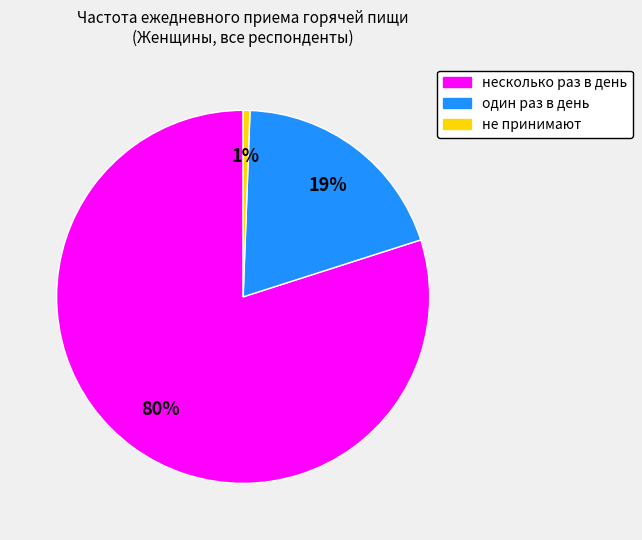

Which slice is the smallest?

не принимают